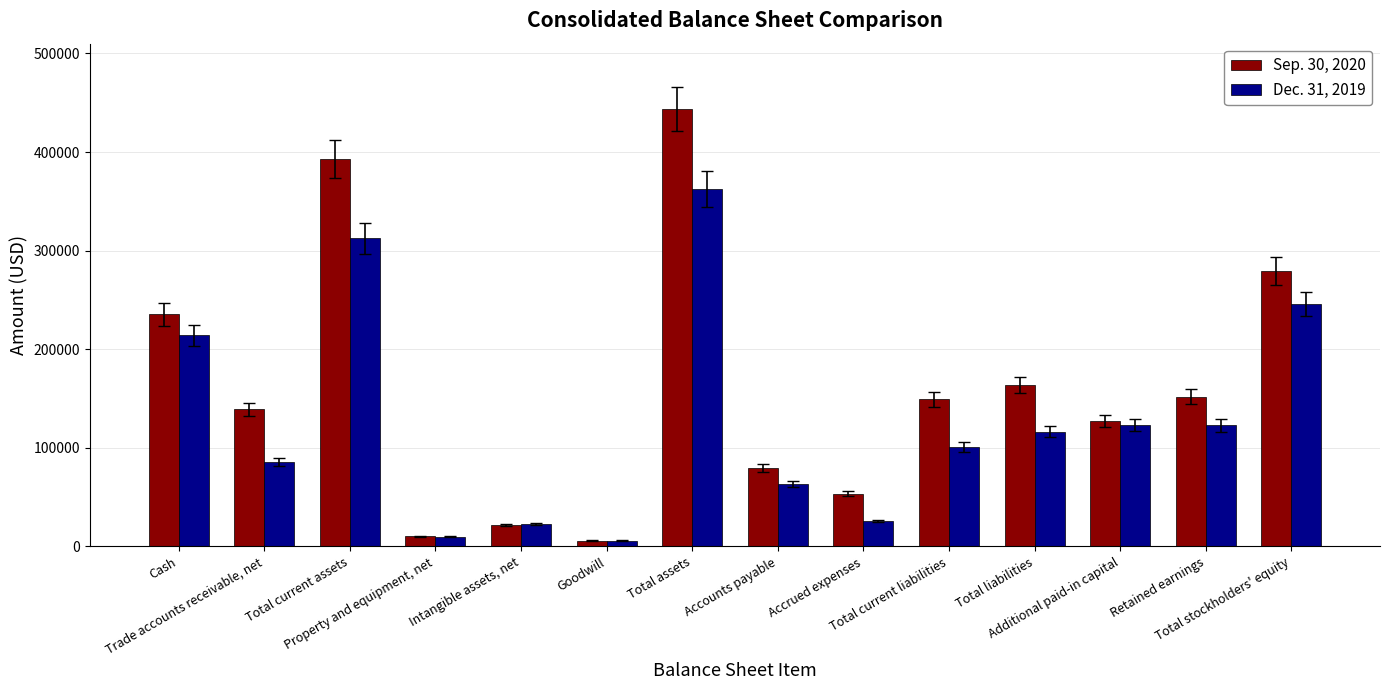

At how many categories does at least one series exceed 250010?

3